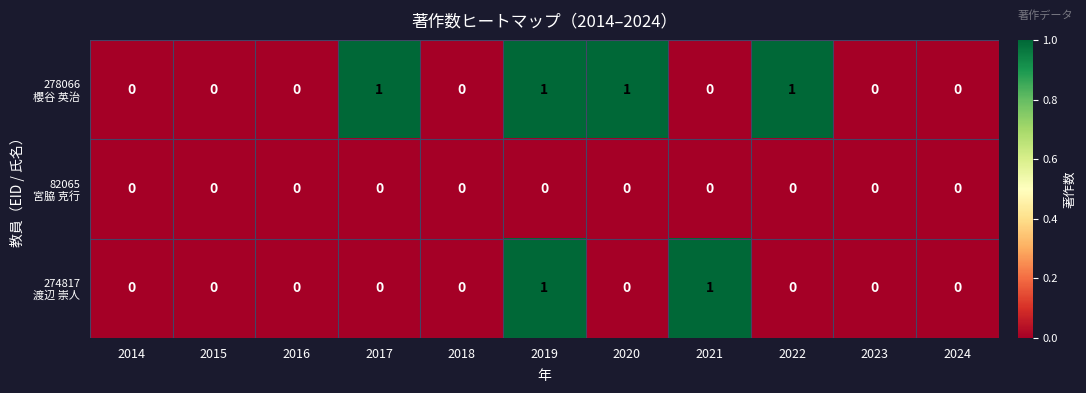

What is the spread (max minus min) of values at 2021?

1